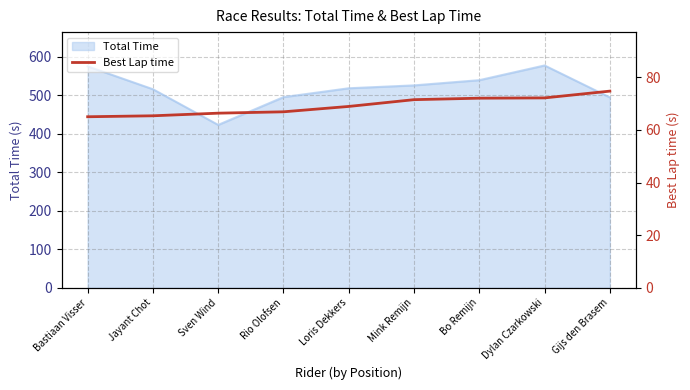

True or false: Total Time has a value of 518.3 at Loris Dekkers.

True